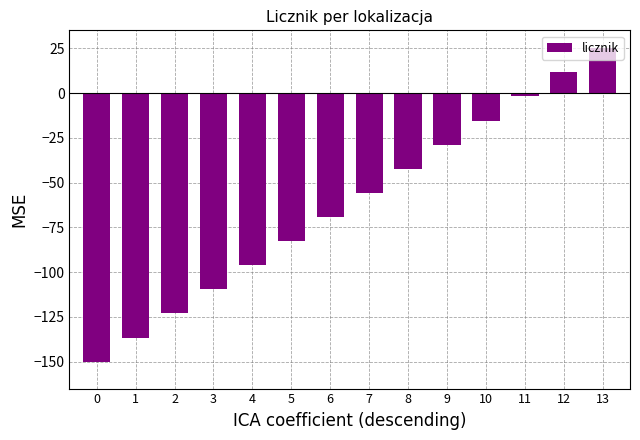

What is the average value?

-62.5